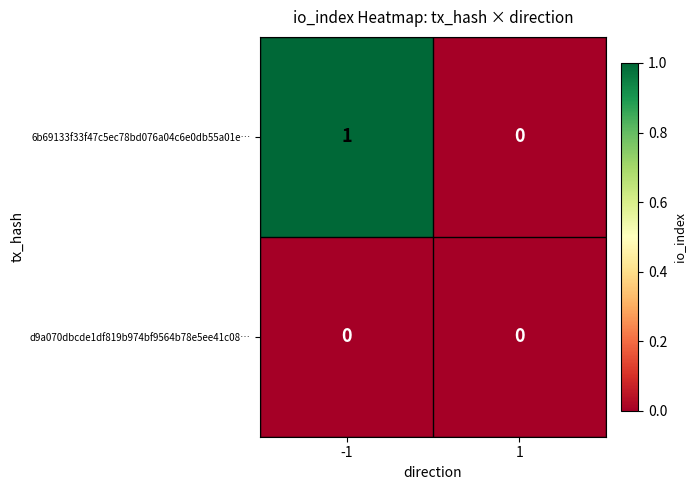

At -1, list the series in order from largest to smallest.

6b69133f33f47c5ec78bd076a04c6e0db55a01e…, d9a070dbcde1df819b974bf9564b78e5ee41c08…